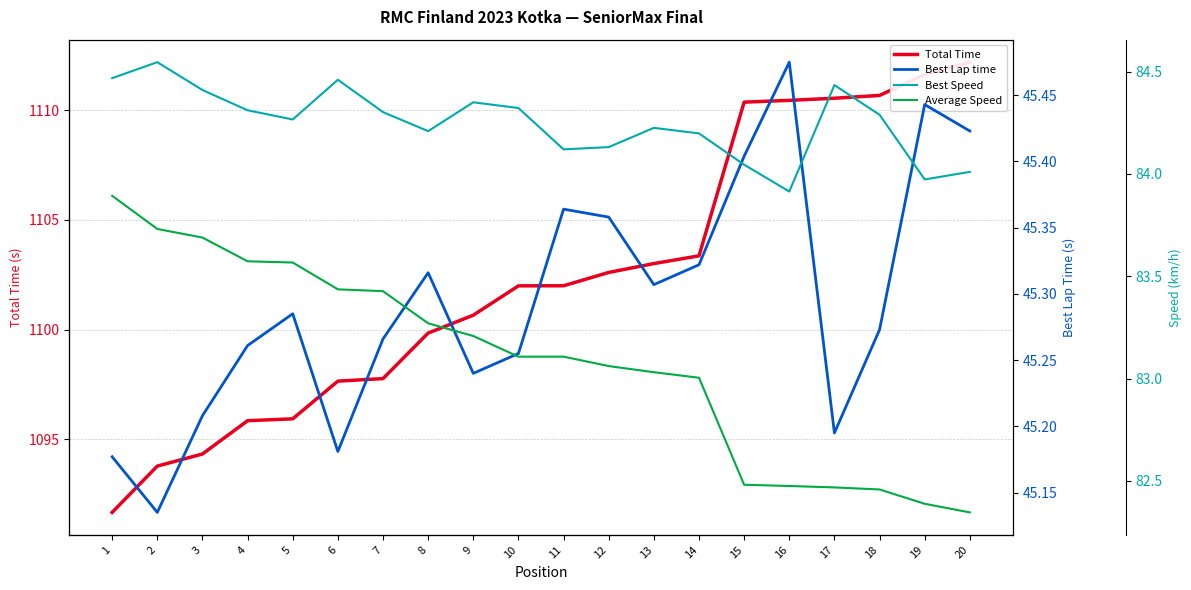

What is the maximum value shown in the chart?

1112.2